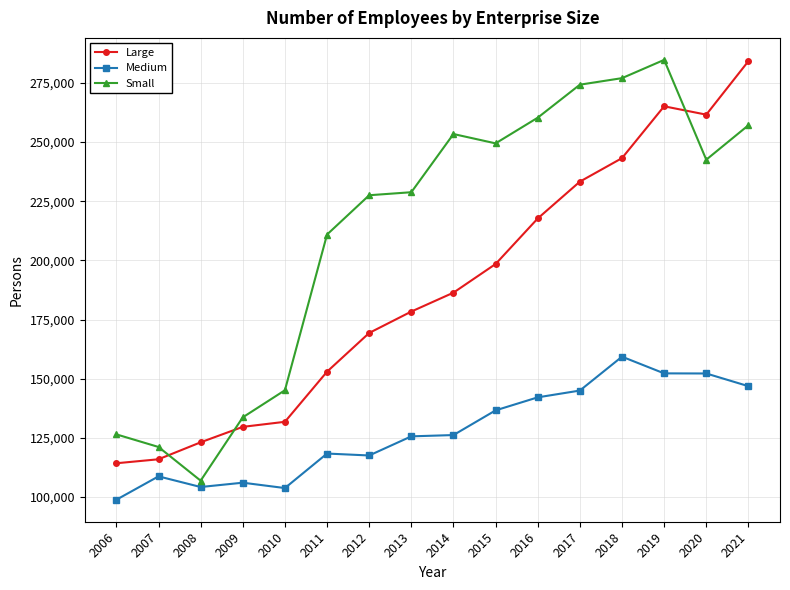

Which series changed the most between 2012 and 2018?

Large